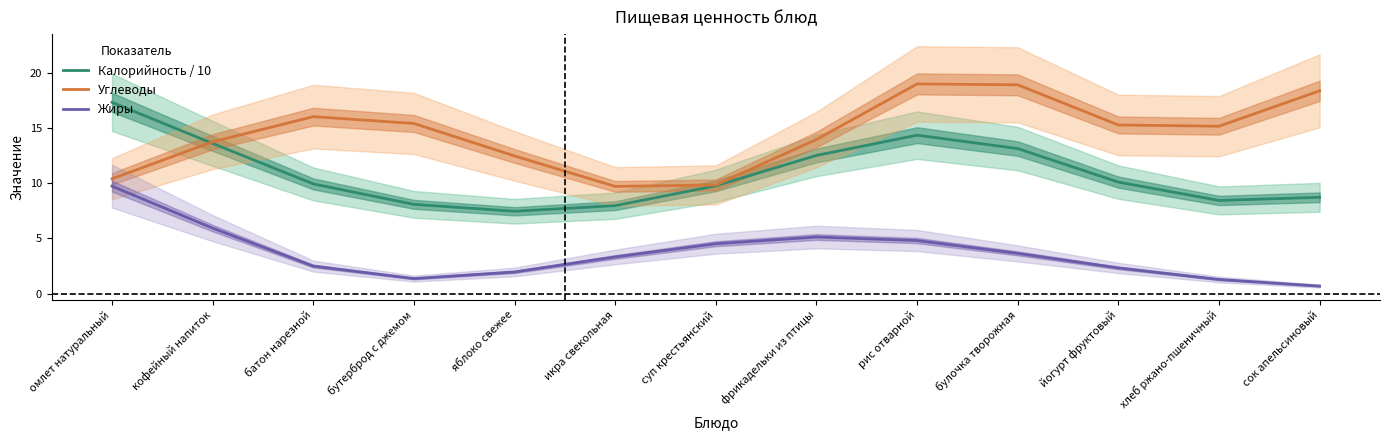

What is the total value across all series at икра свекольная?

21.0